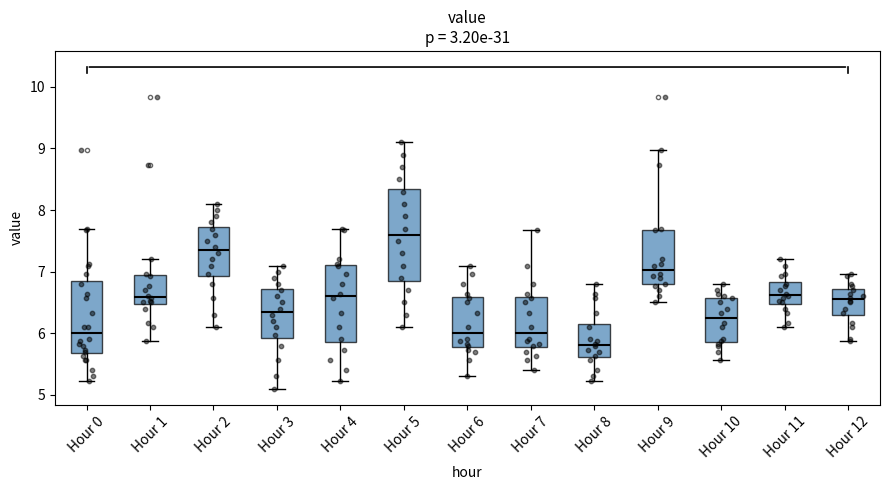

Comparing the boxes themselves (not the whiskers), which one is the tallest?

Hour 5